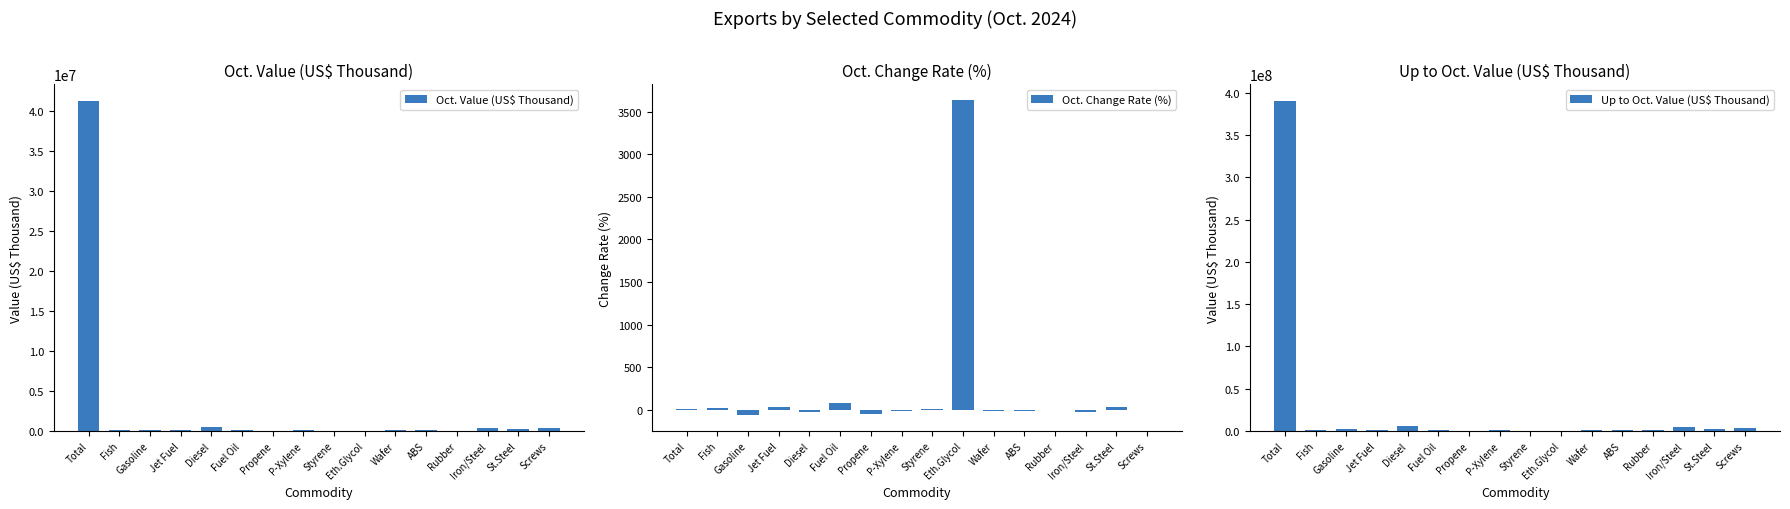

How many categories are shown in the chart?

16